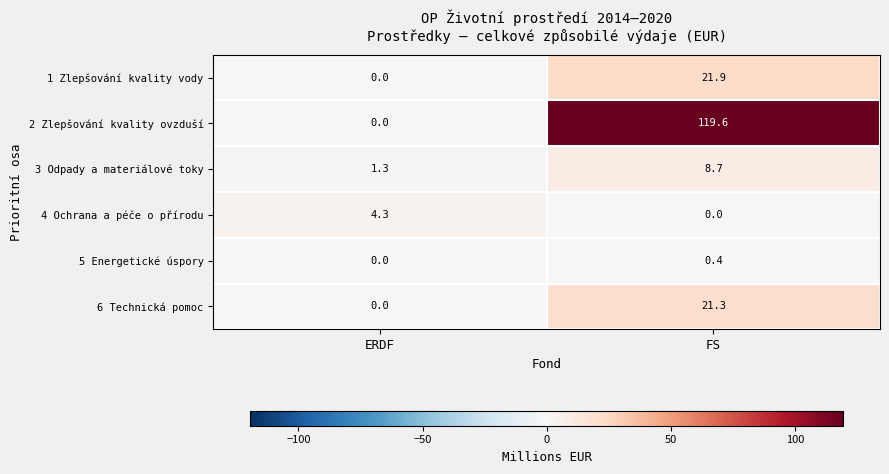

How many data points in 6 Technická pomoc are above 21?

1